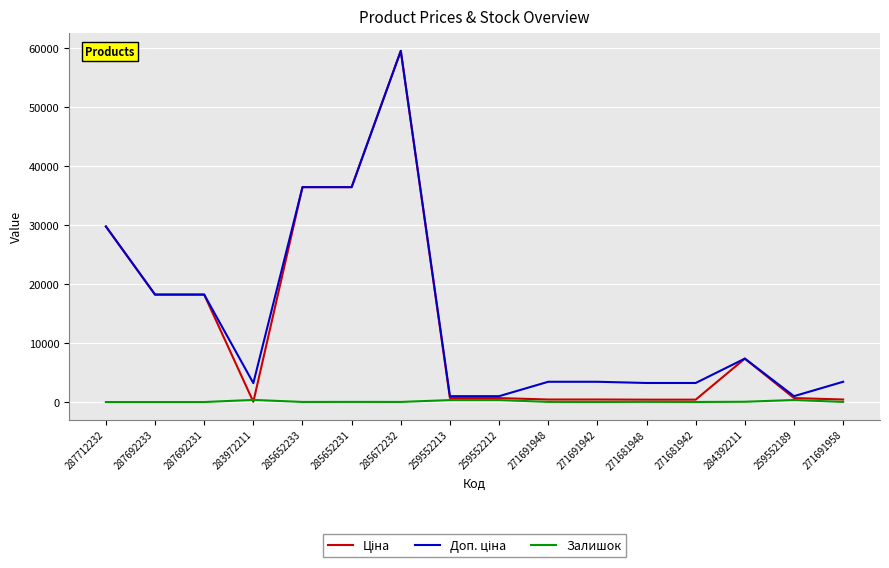

Does the chart display data point markers on the line(s)?

No